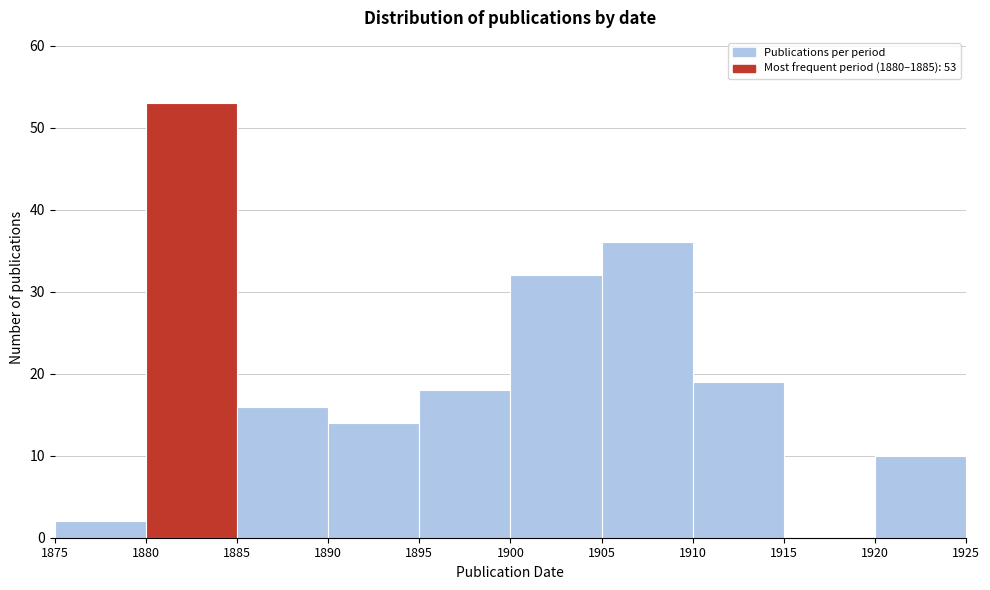

Over which range of the x-axis is the bar tallest?

1880 to 1885